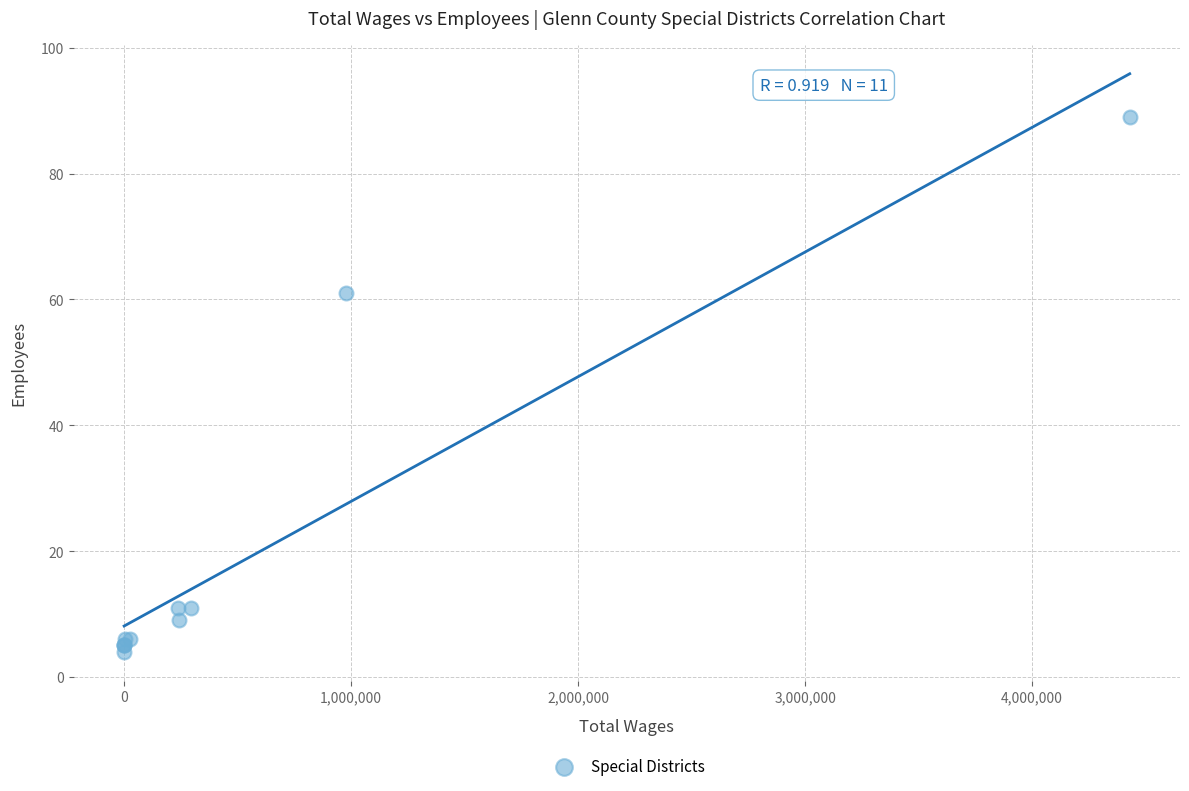

What Y value in the scatter plot is closest to 46?

61